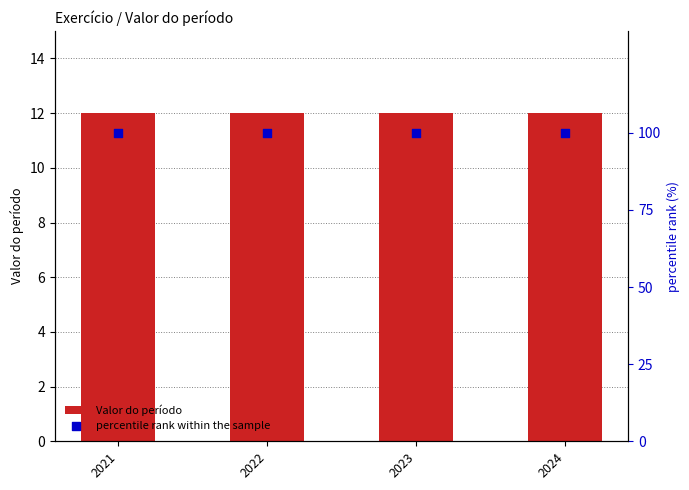

Is the value of percentile rank within the sample at 2023 greater than the value of Valor do período at 2024?

Yes